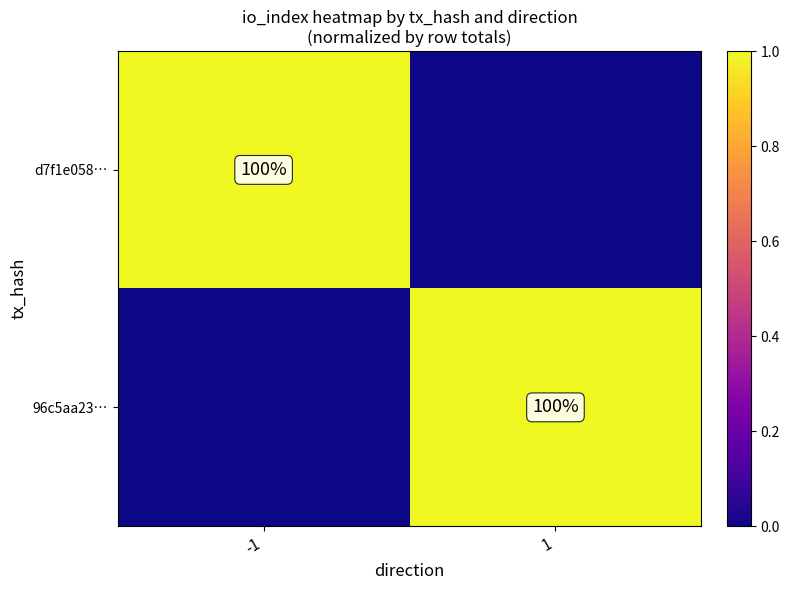

Is it true that 96c5aa23… equals 29 at 1?

False